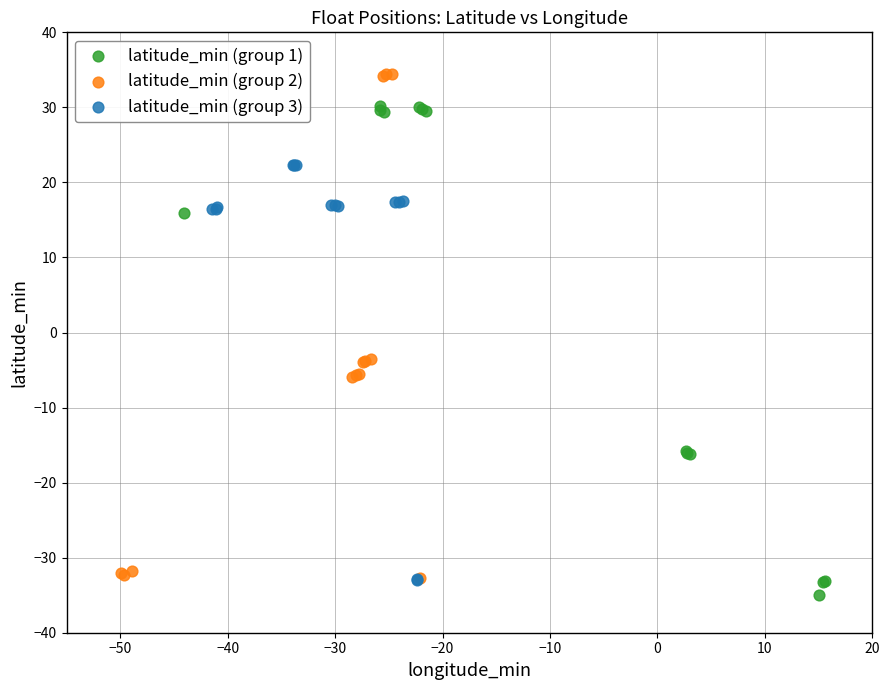

Which series reaches the maximum Y coordinate?

latitude_min (group 2)